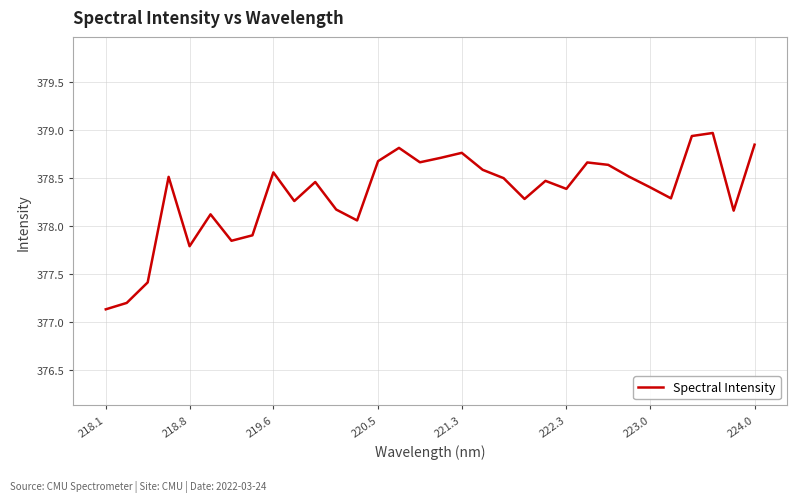

How many lines are shown in the chart?

1